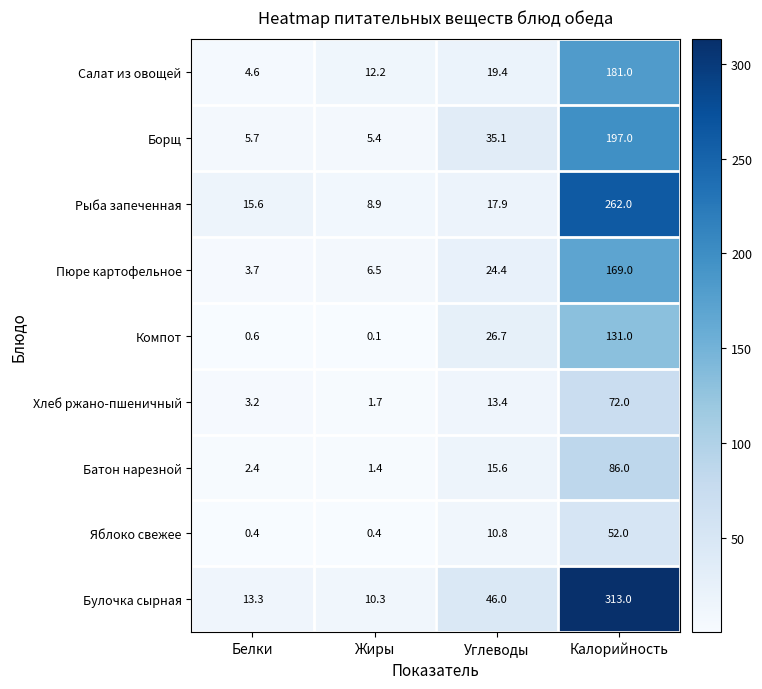

Which category has the highest value in the Салат из овощей series?

Калорийность